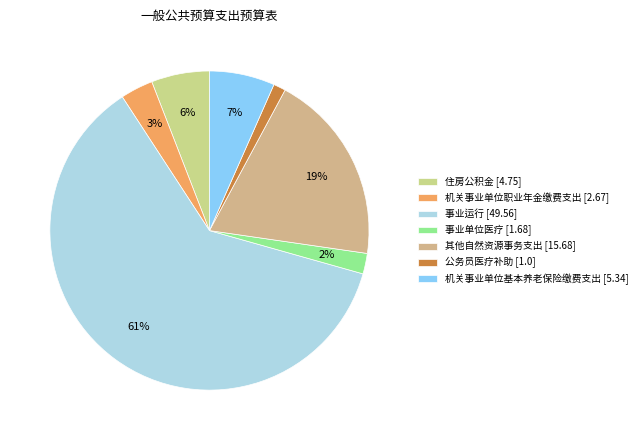

Does any single category account for the majority?

Yes